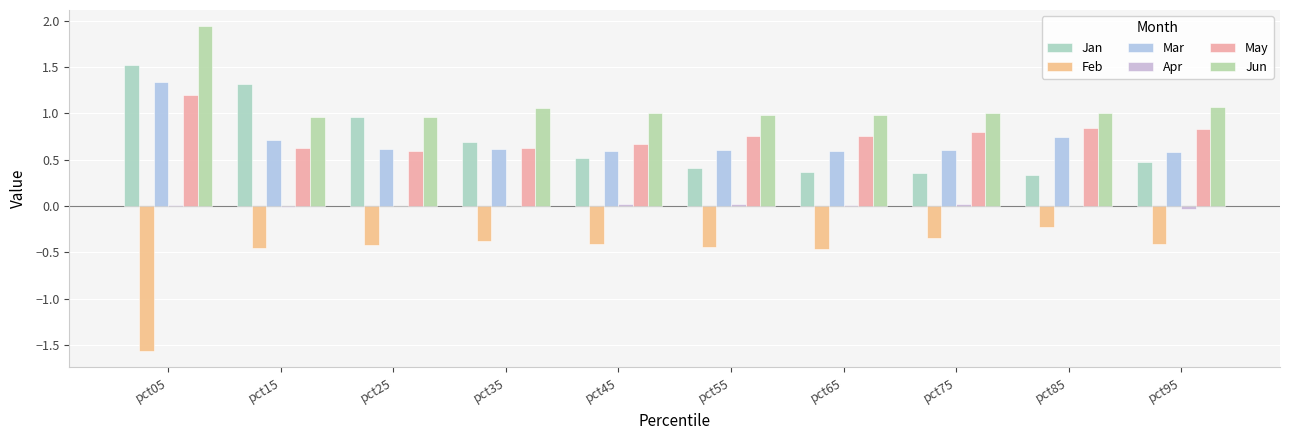

How many categories are shown in the chart?

10